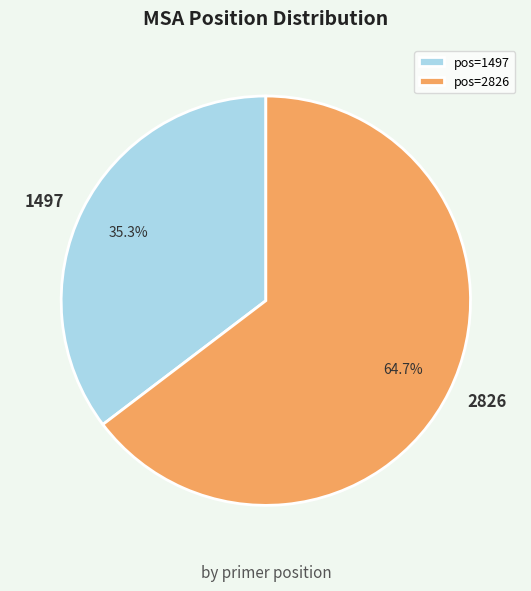

What is the ratio of the value at pos=2826 to the value at pos=1497?

1.8